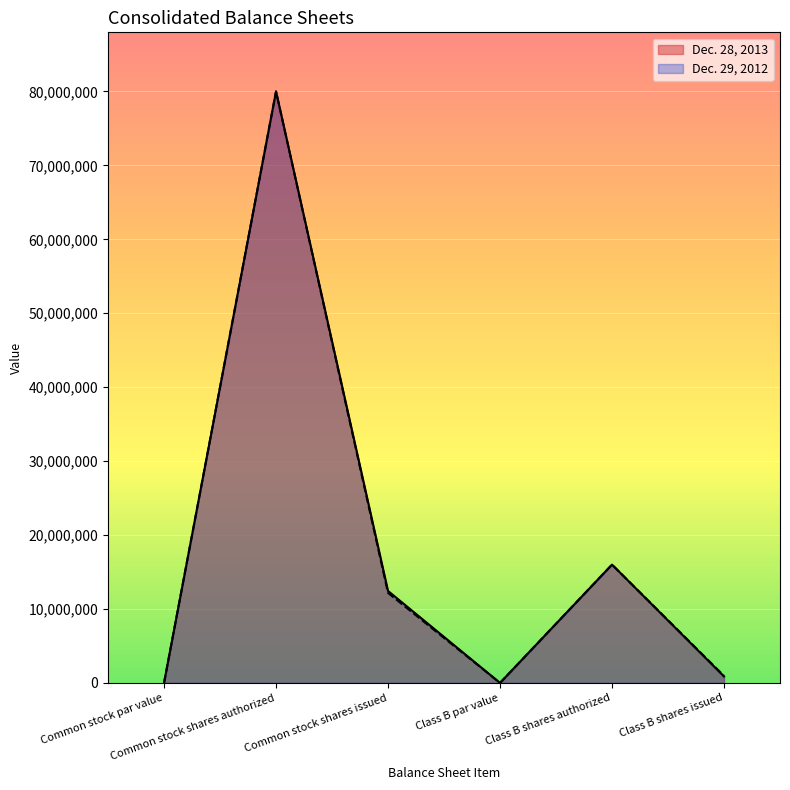

Rank the series by their average value, from highest to lowest.

Dec. 28, 2013, Dec. 29, 2012